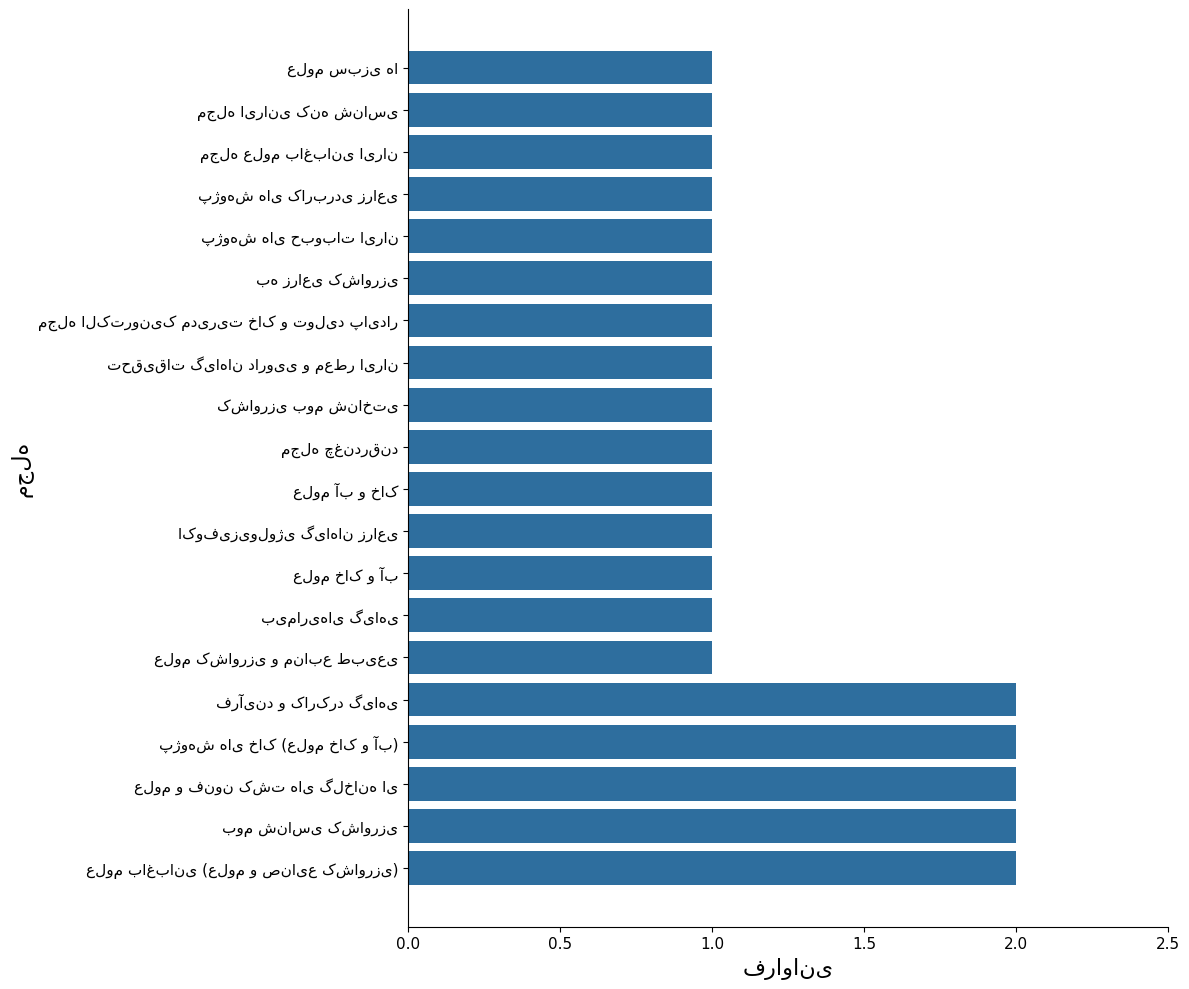

What is the sum of all values?

25